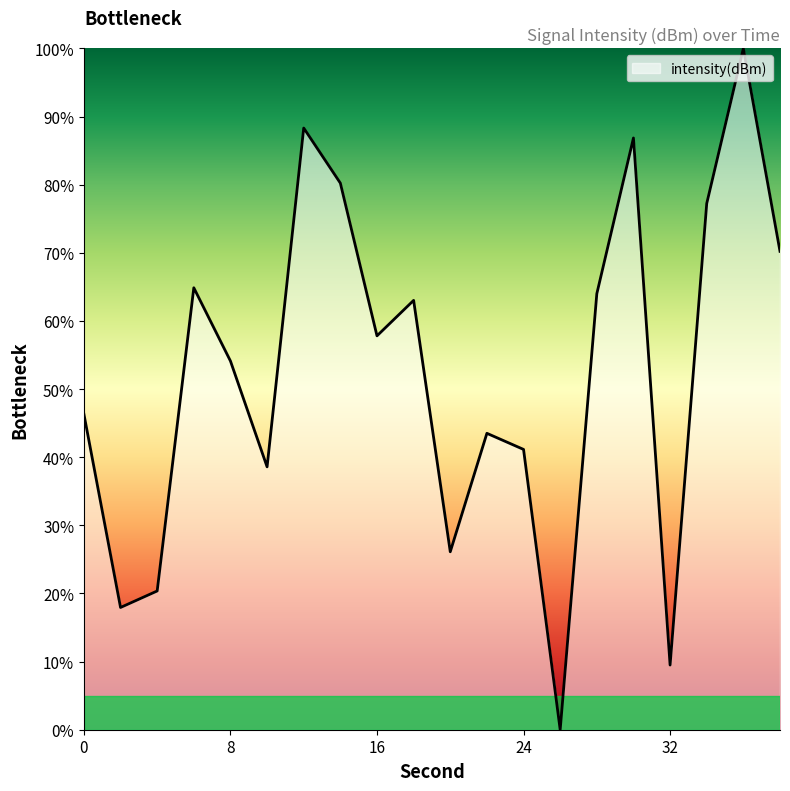

What is the greatest value displayed?

100.0